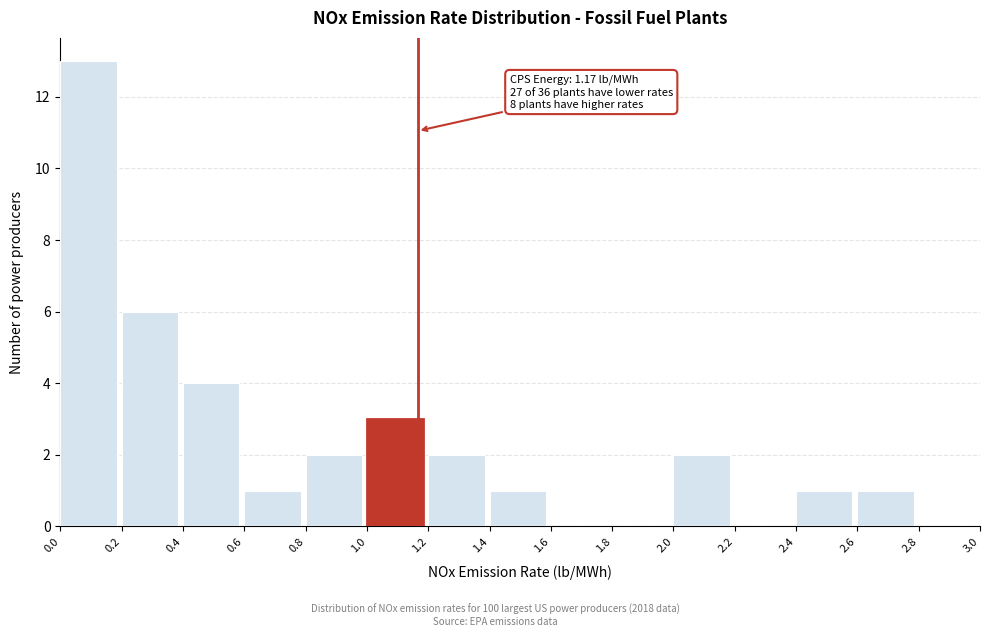

Over which range of the x-axis is the bar tallest?

0.0 to 0.2